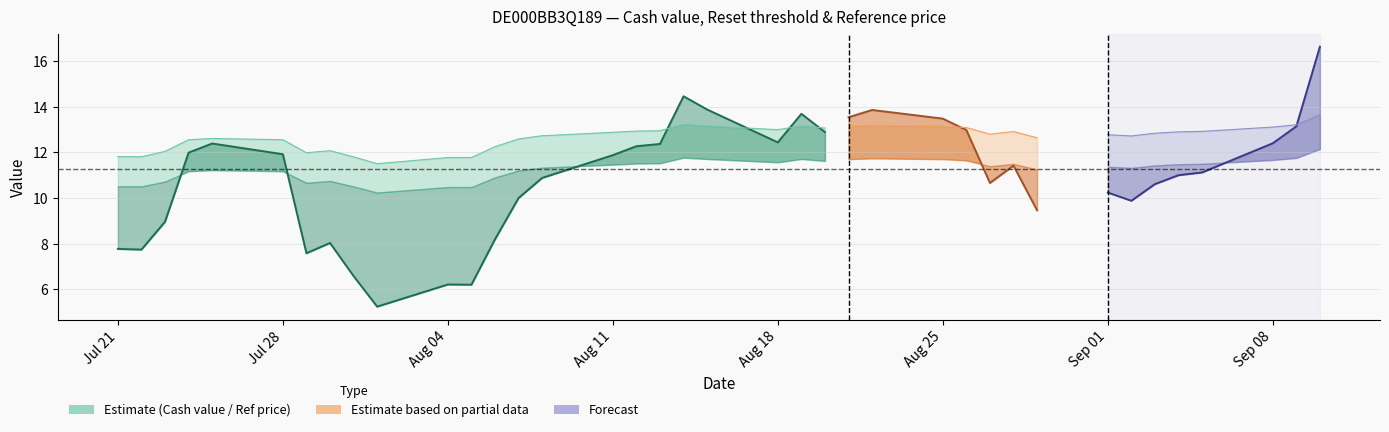

Is the value of Reference price at 2025-08-27 greater than the value of Cash value at 2025-07-22?

Yes